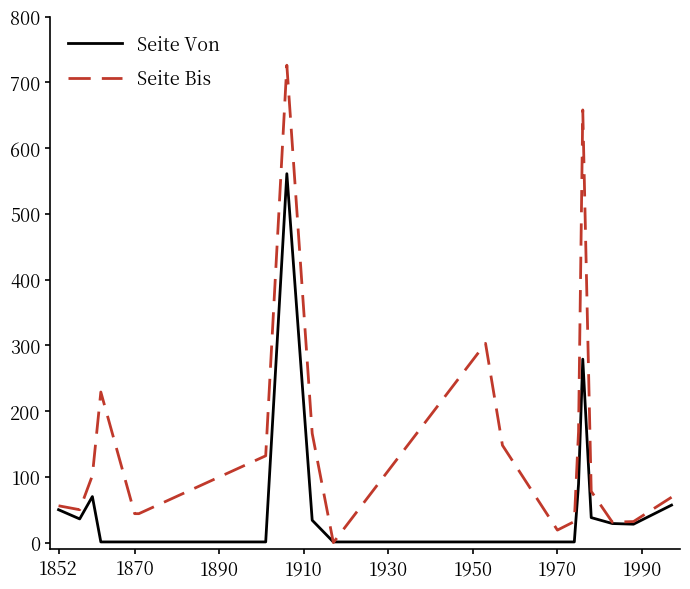

Which series has the largest range (max minus min)?

Seite Bis